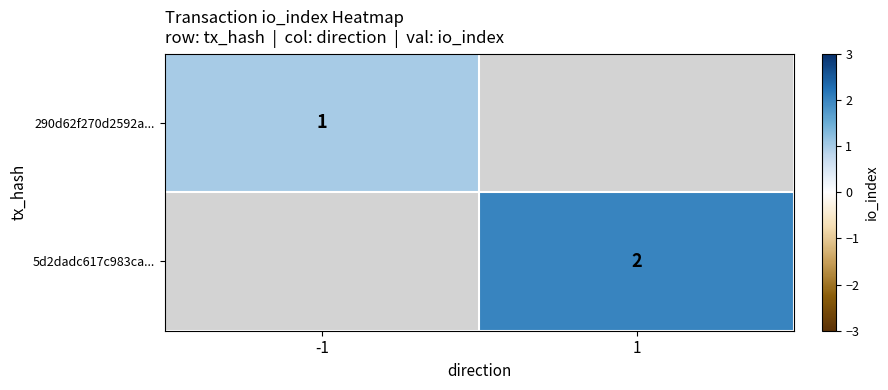

Is it true that 5d2dadc617c983ca... equals 2 at 1?

True